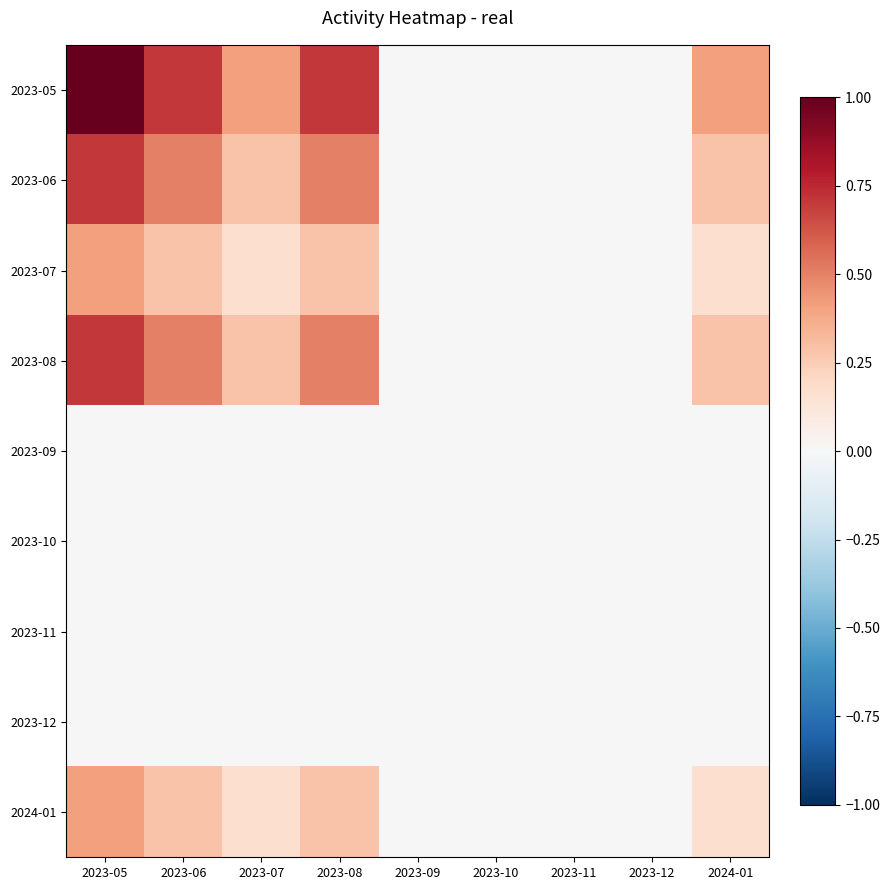

Rank the series by their maximum value, from highest to lowest.

2023-05, 2023-06, 2023-08, 2023-07, 2024-01, 2023-09, 2023-10, 2023-11, 2023-12